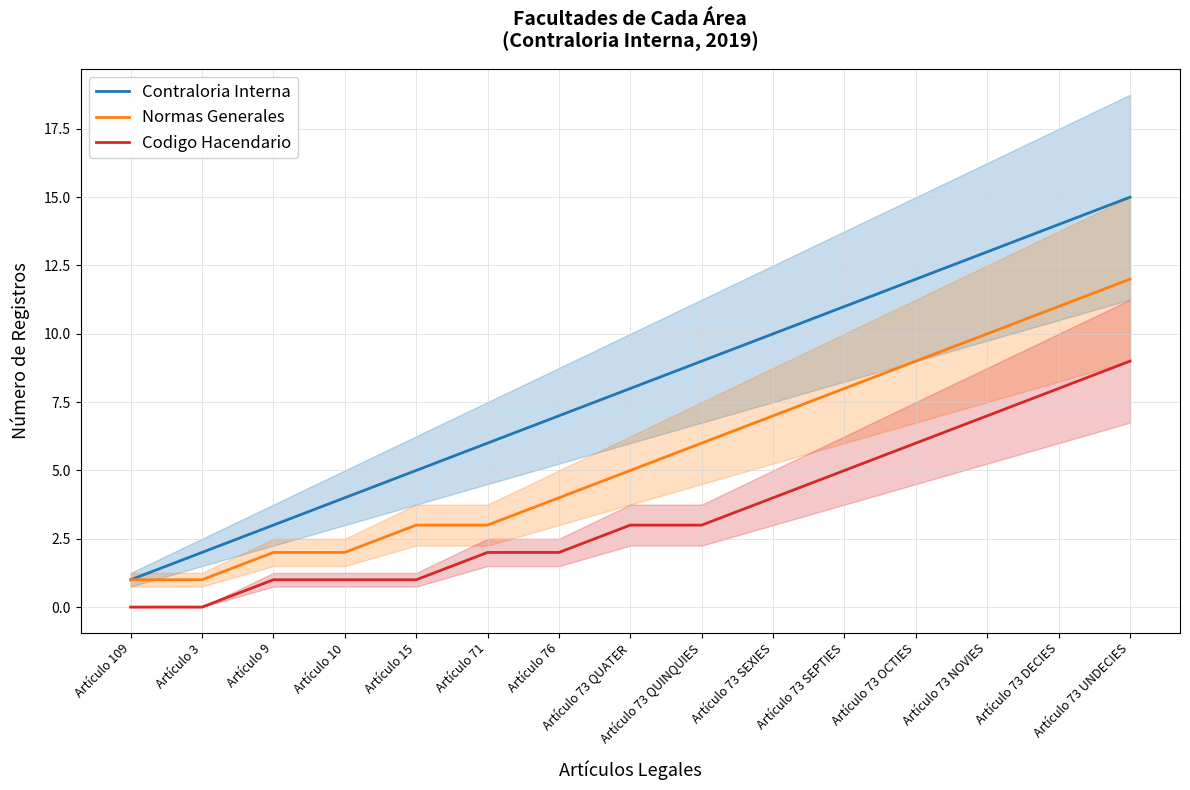

At which label does Normas Generales first exceed 5?

Artículo 73 QUINQUIES